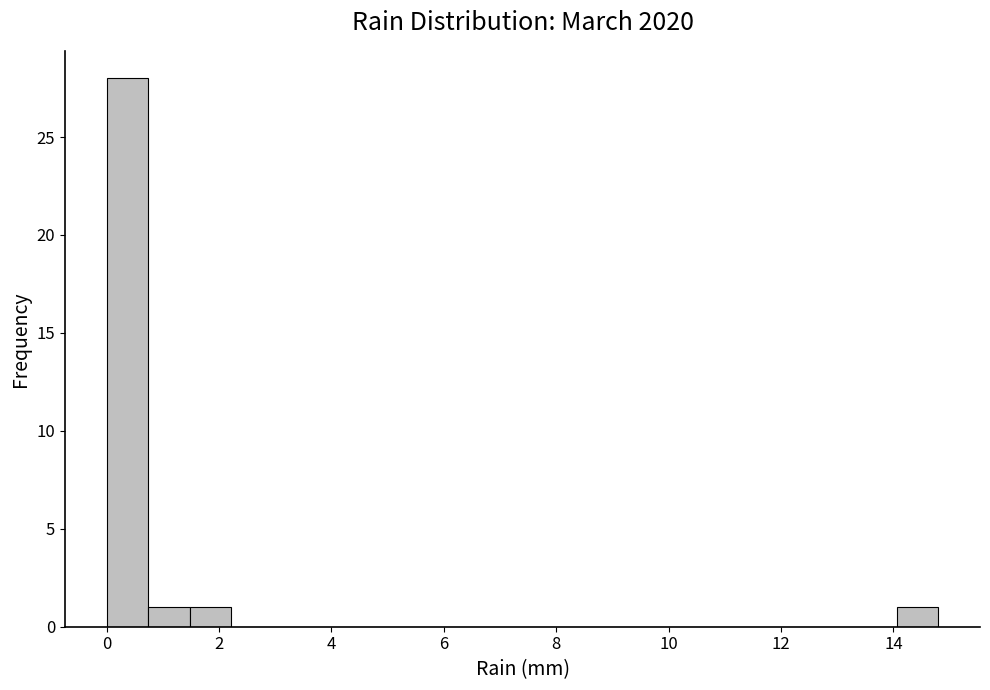

Read against the x-axis, roughly where is the centre of the tallest bar?

0.4